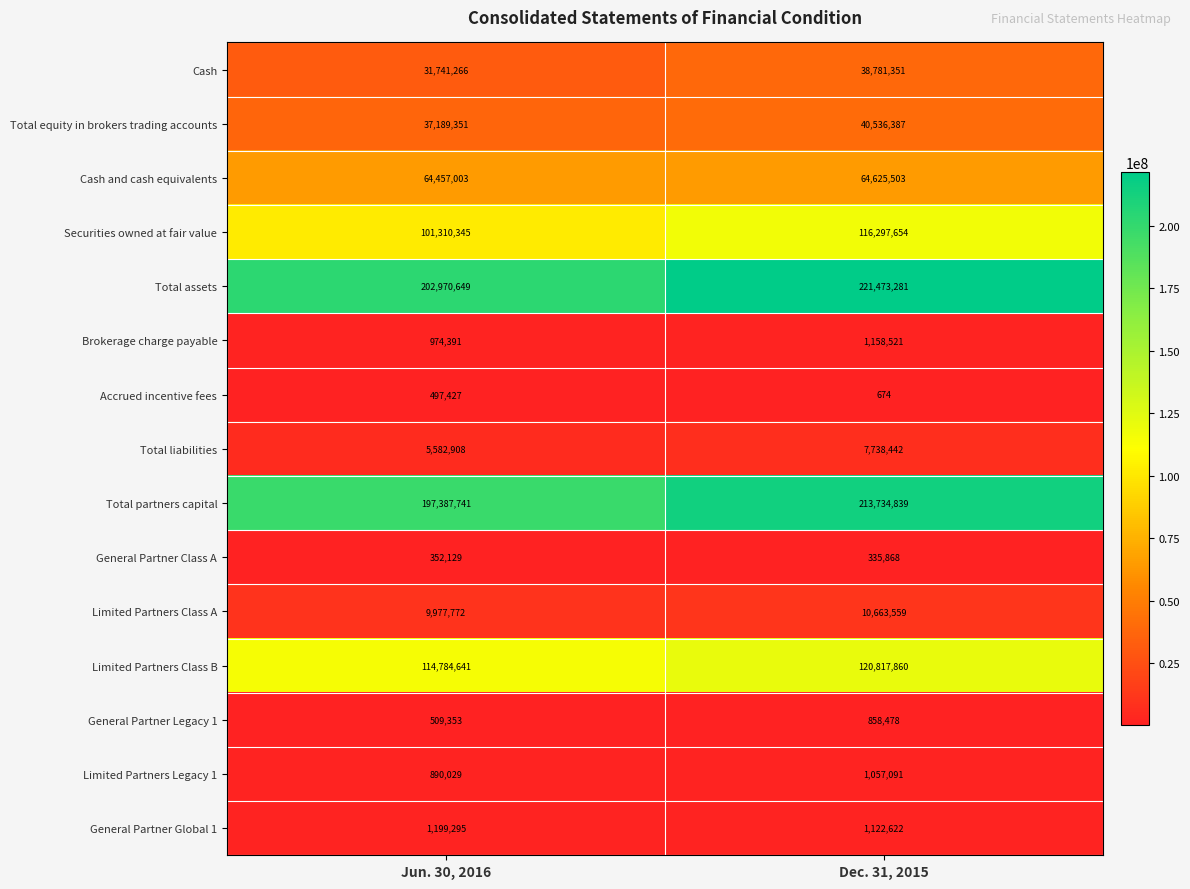

Is it true that General Partner Class A equals 495449 at Jun. 30, 2016?

False